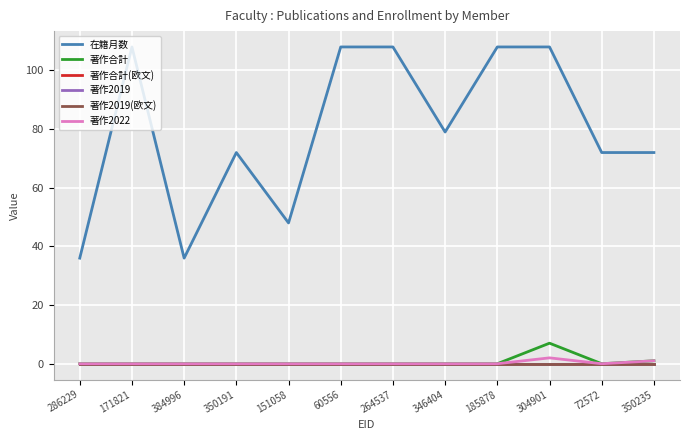

The value of 在籍月数 at 384996 is 63. True or false?

False